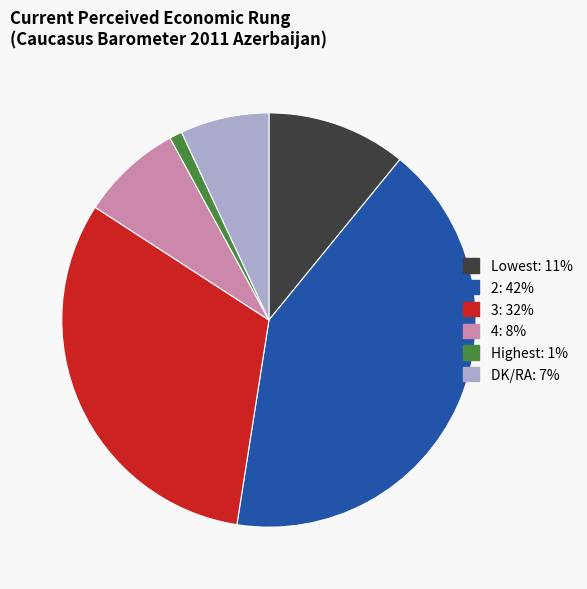

Between 3 and DK/RA, which is larger?

3